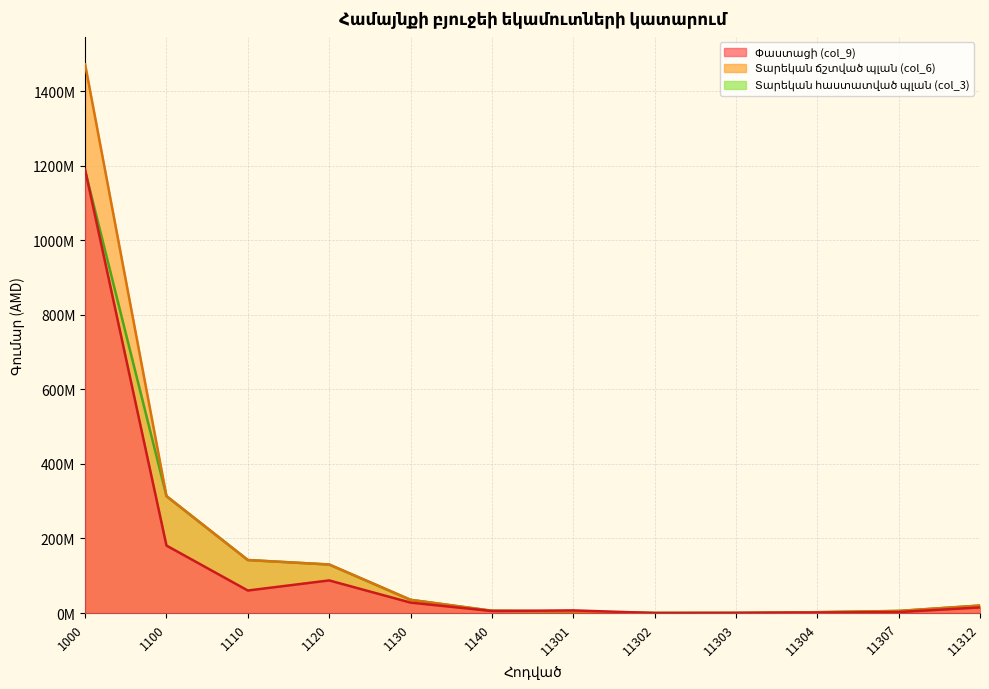

Does the chart display data point markers on the line(s)?

No